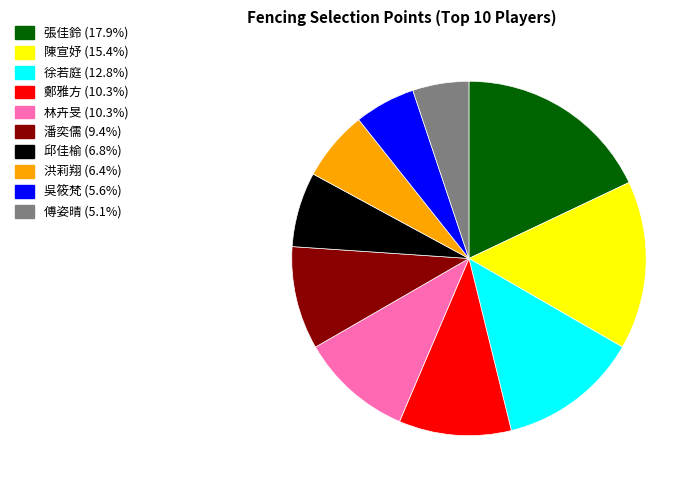

Does any single category account for the majority?

No